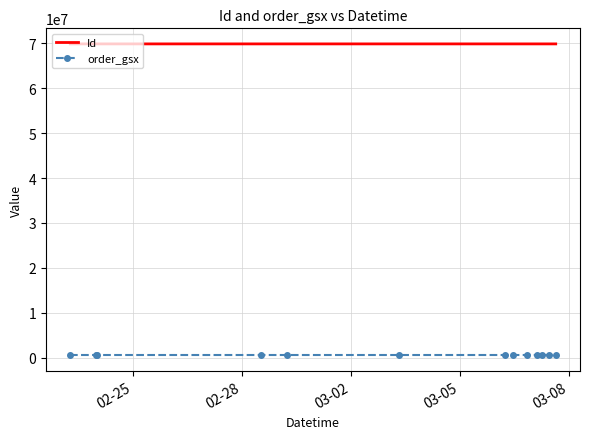

What is the maximum value shown in the chart?

69863806